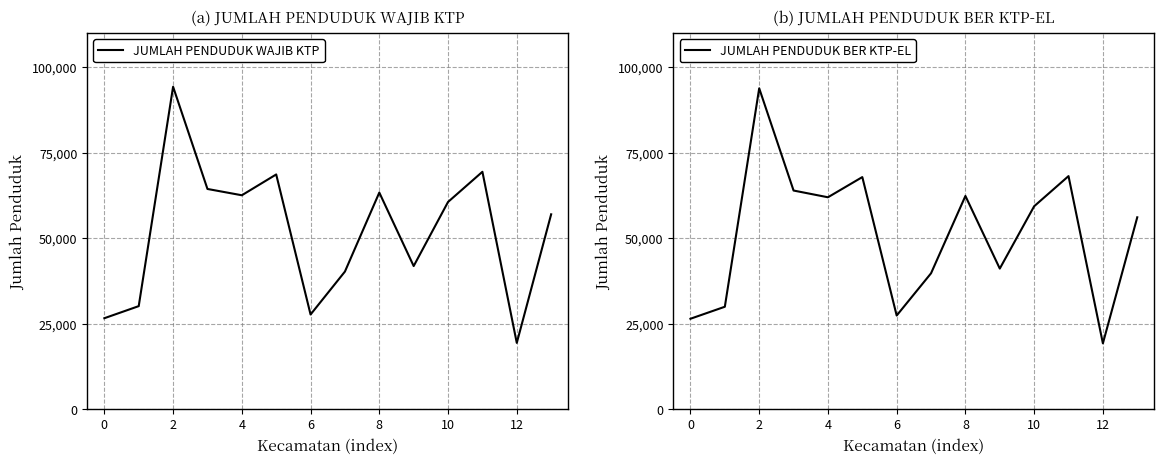

In JUMLAH PENDUDUK BER KTP-EL, how many points are lower than both neighbors (excluding endpoints)?

4